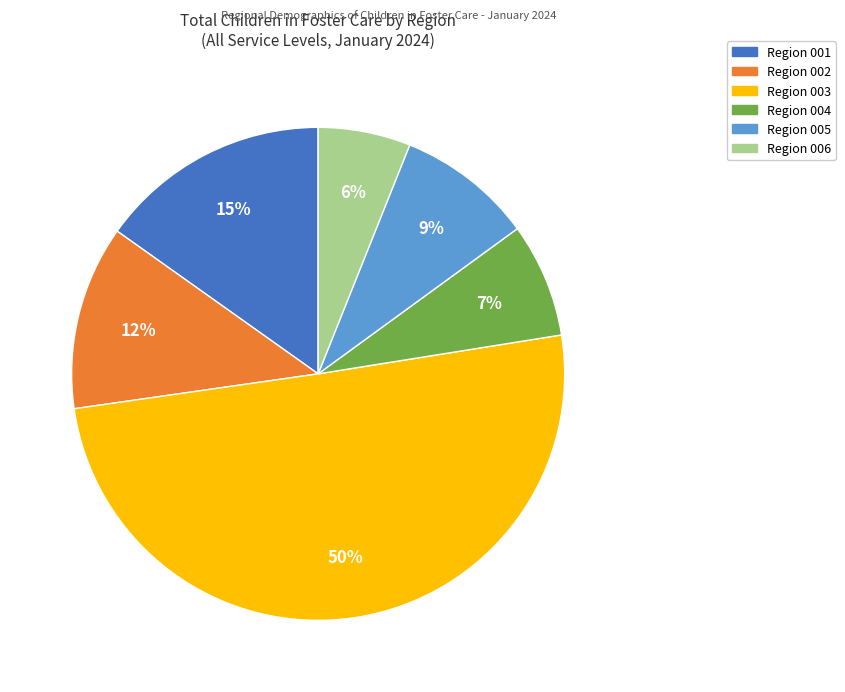

Which category accounts for the majority?

Region 003